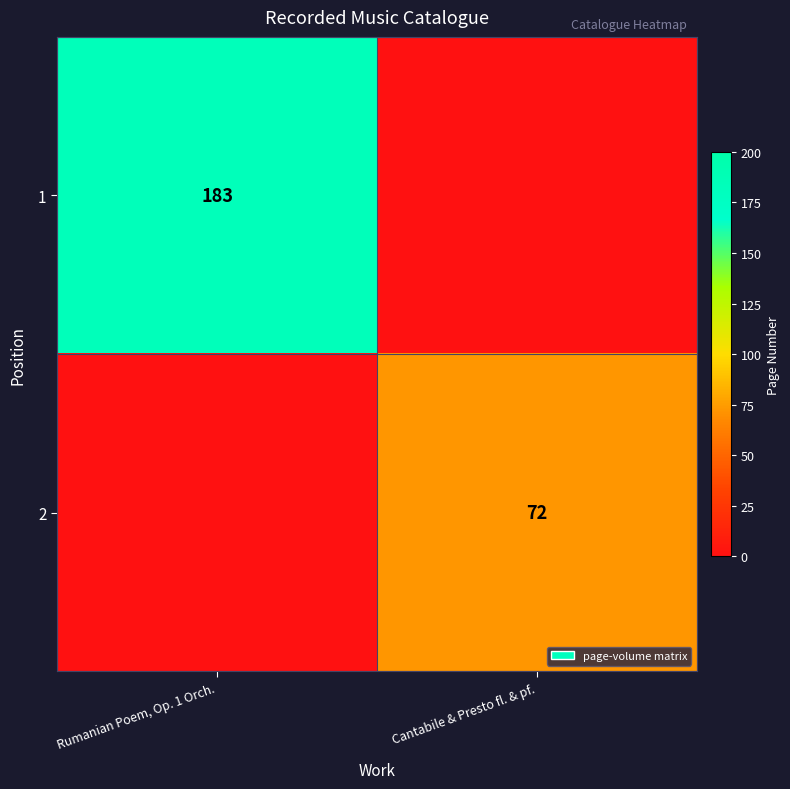

Is it true that 2 equals 72 at Cantabile & Presto fl. & pf.?

True